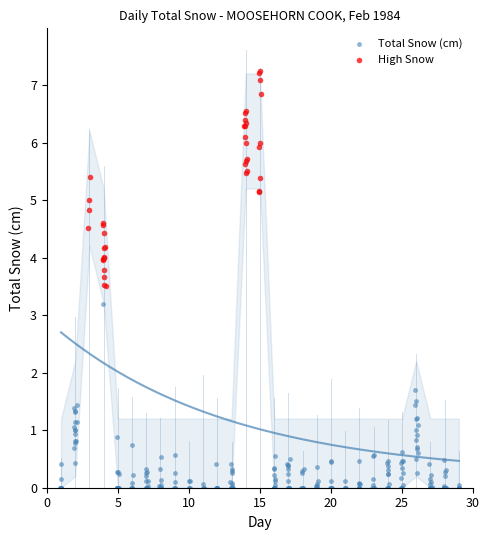

Which series contains the highest Y value?

High Snow